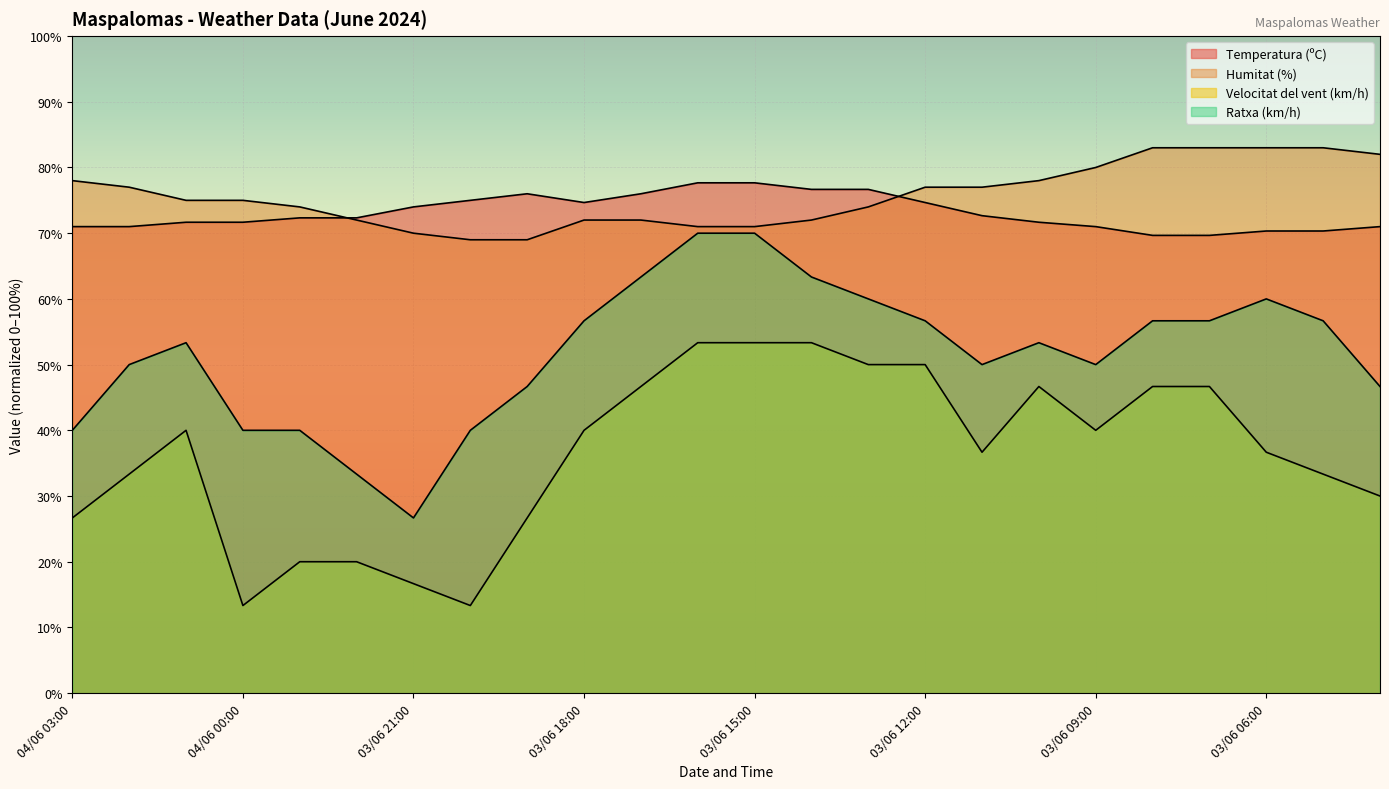

Which series has the largest range (max minus min)?

Ratxa (km/h)